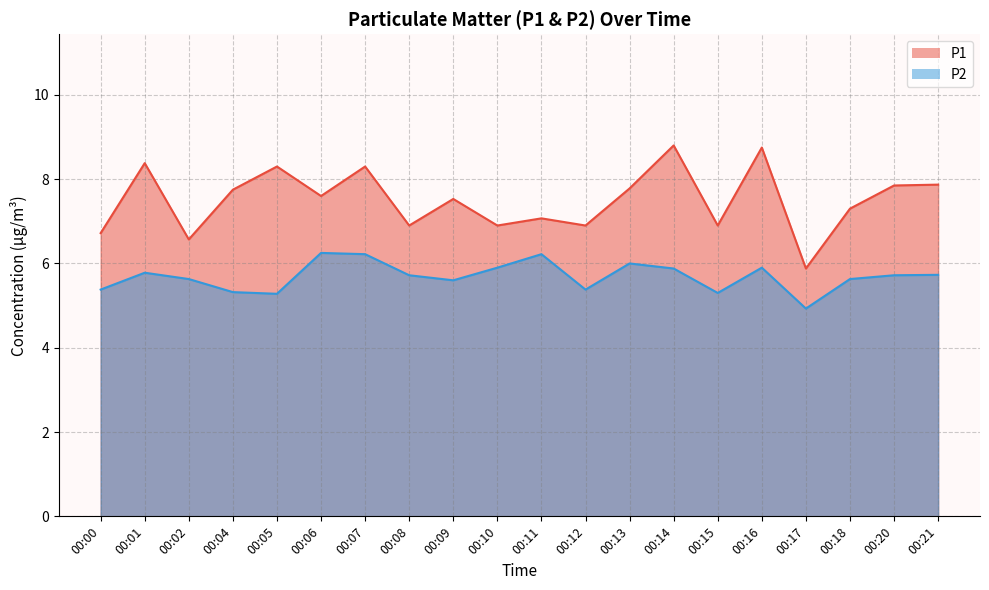

What are all the series names shown in the legend?

P1, P2